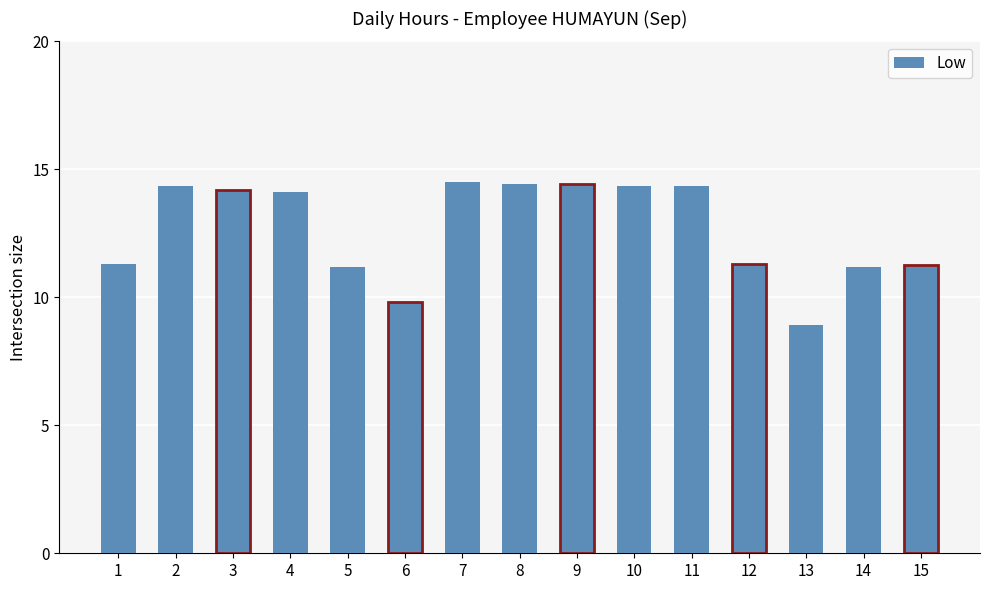

Which category has the lowest value across all series?

13